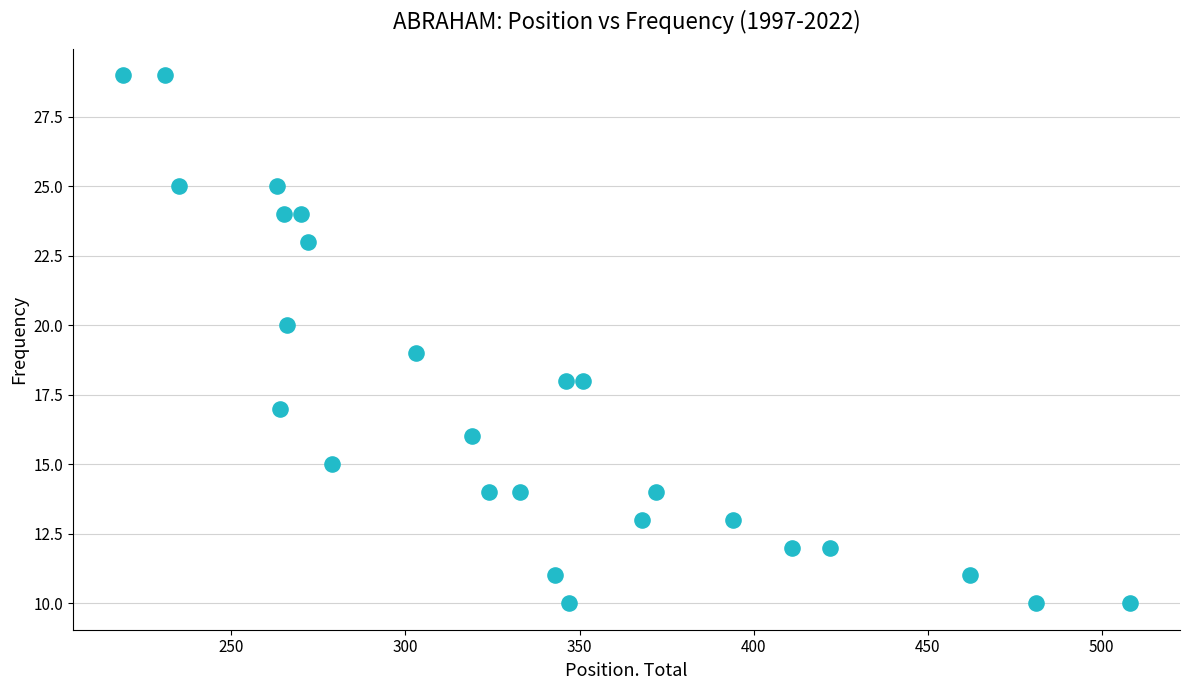

What is the range of Y values (max minus min)?

19